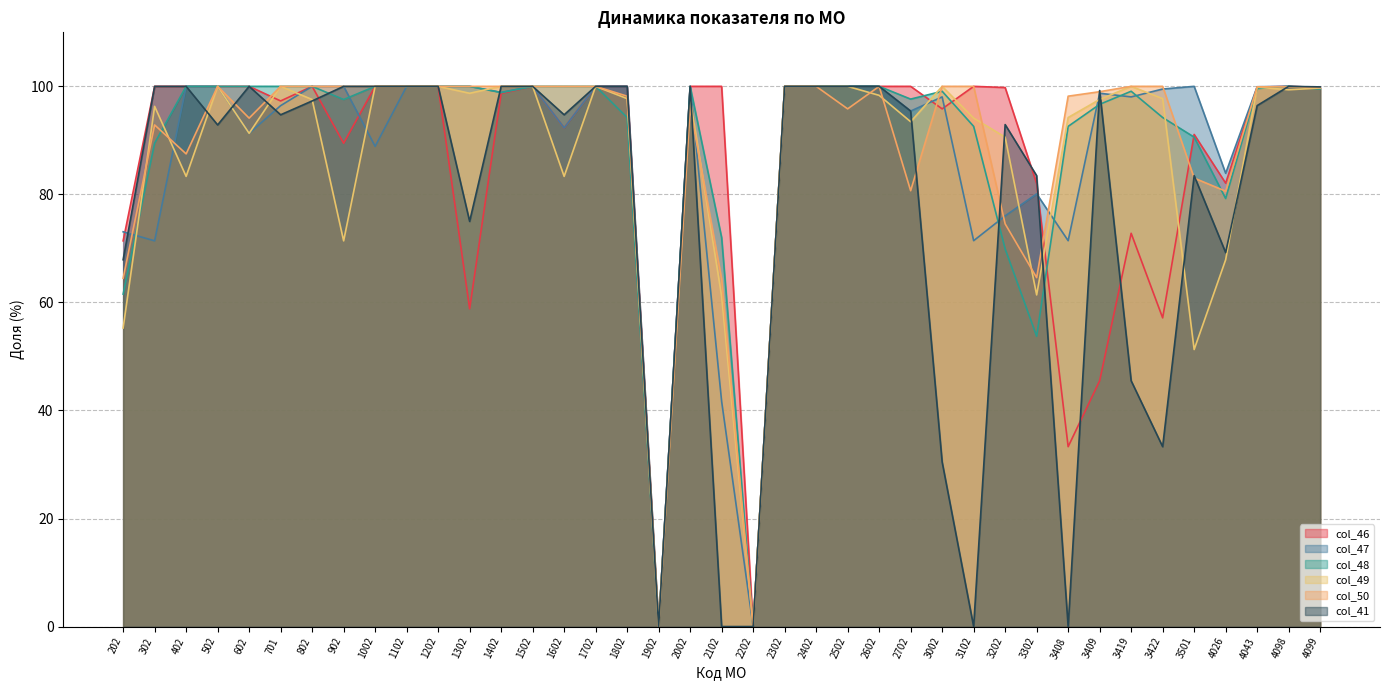

Where is the first local minimum for col_49?

402